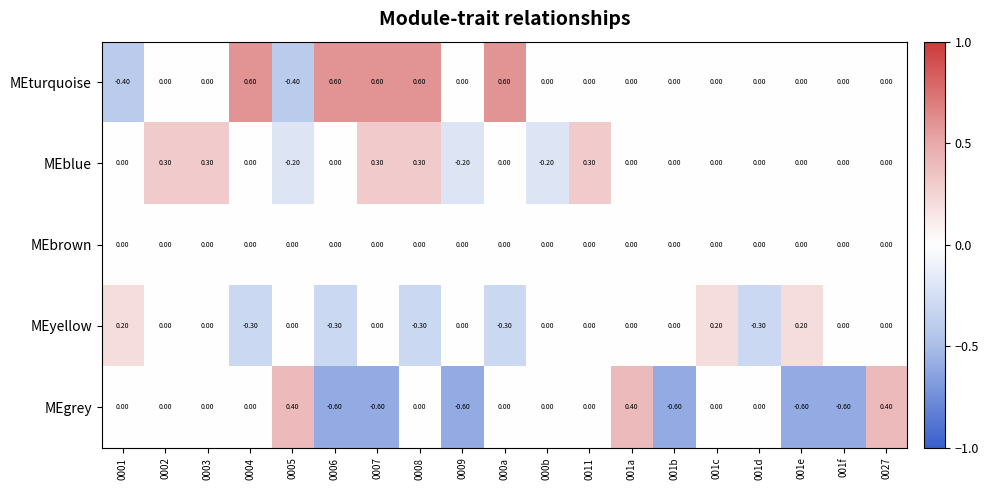

Which series changed the most between 000b and 001a?

MEgrey